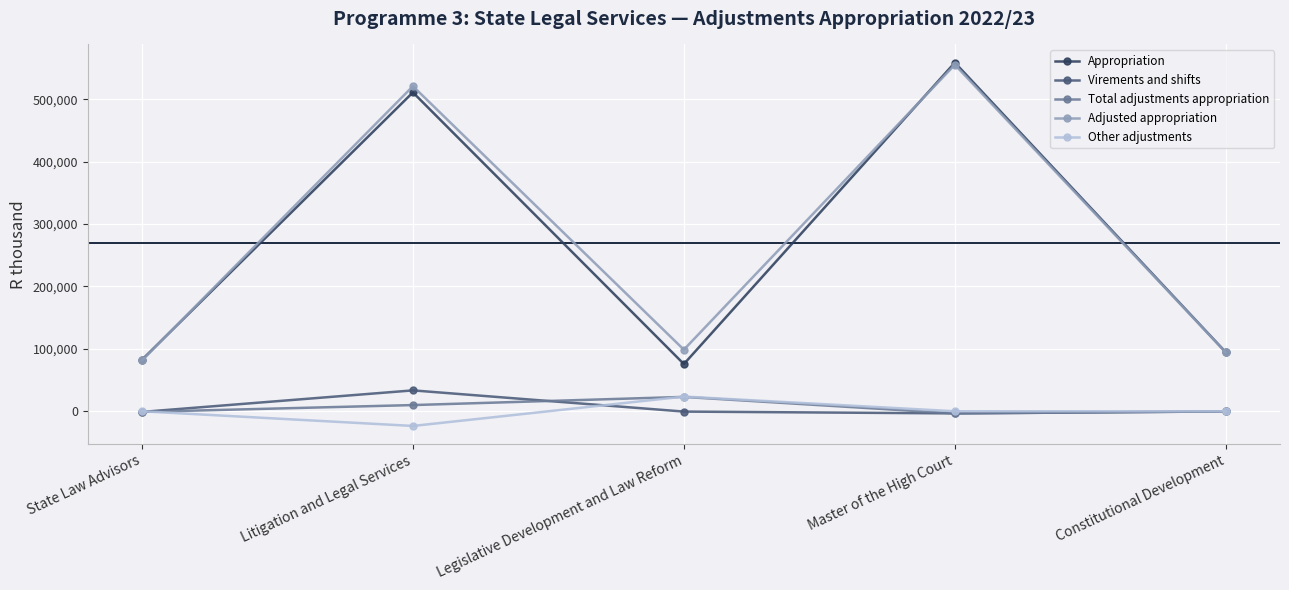

True or false: Adjusted appropriation has a value of 26761 at Constitutional Development.

False